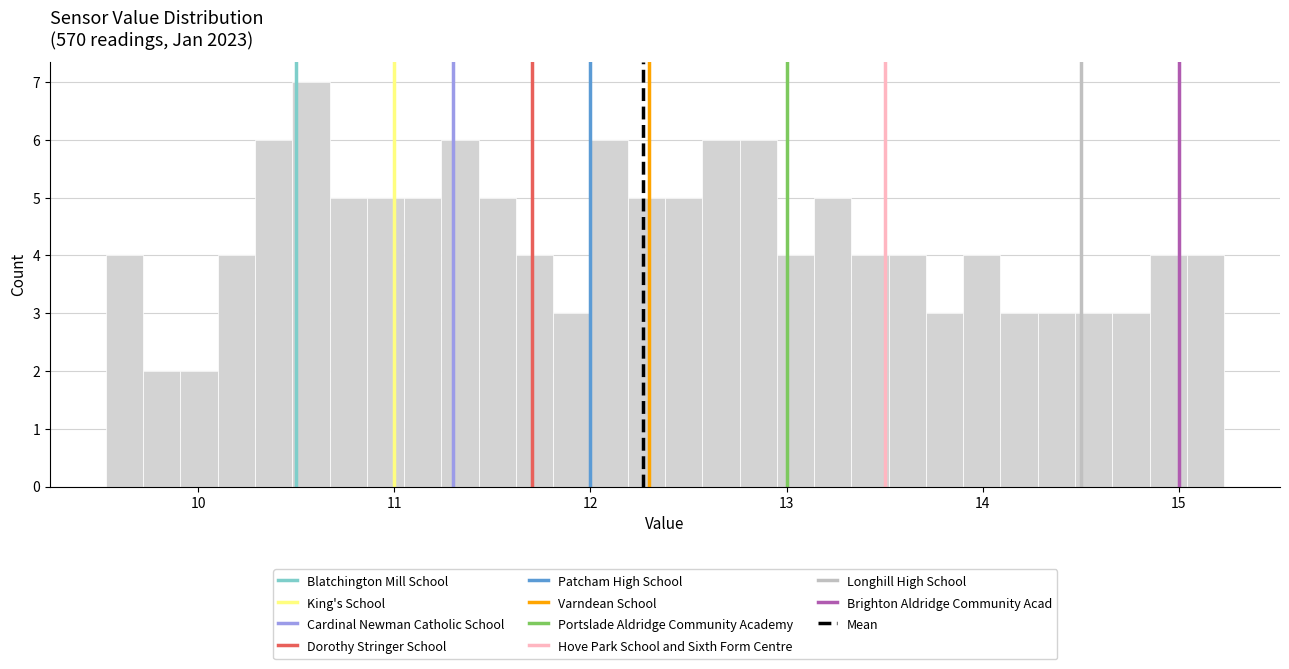

Around what value on the x-axis is the tallest bar? Give the approximate position of its centre, as read against the axis.

10.6